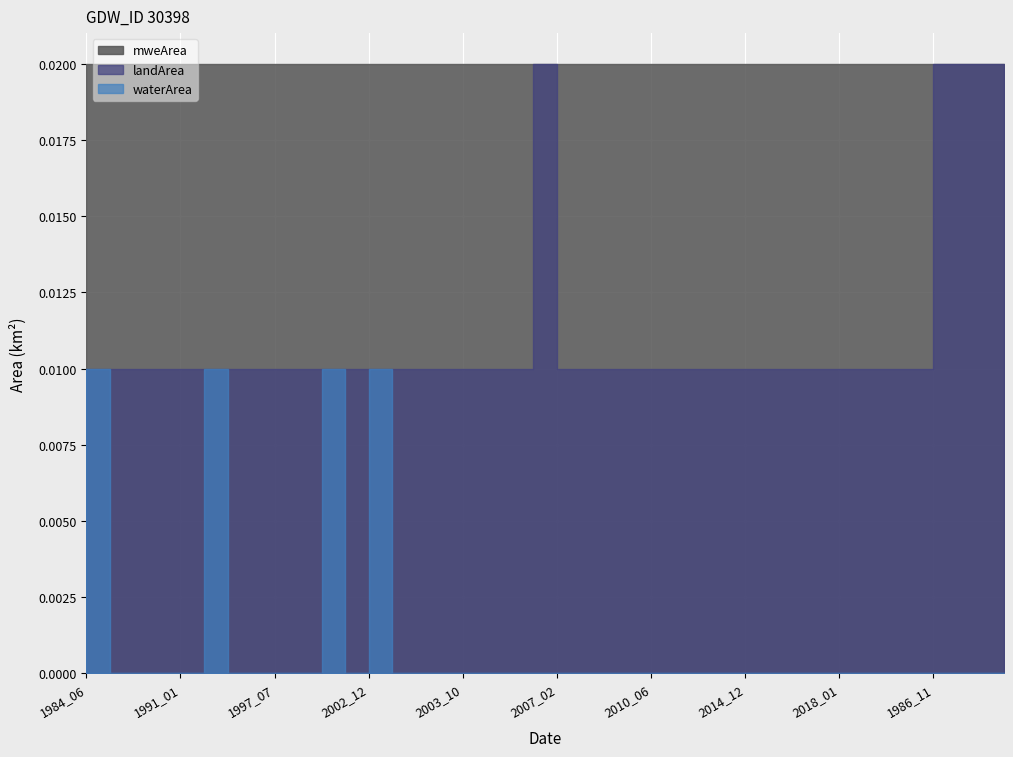

How many distinct data groups are displayed?

3